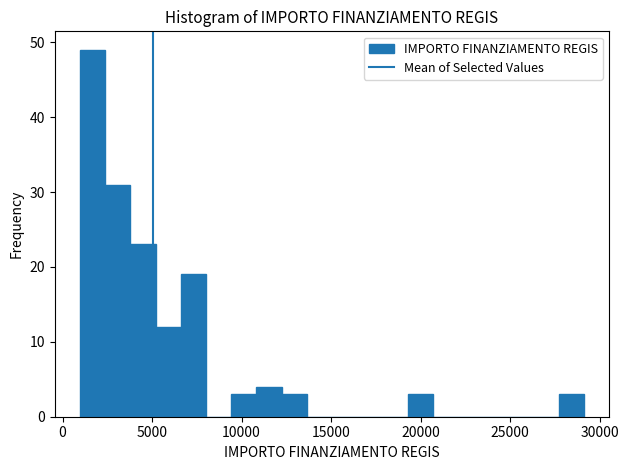

Around what value on the x-axis is the tallest bar? Give the approximate position of its centre, as read against the axis.

1500